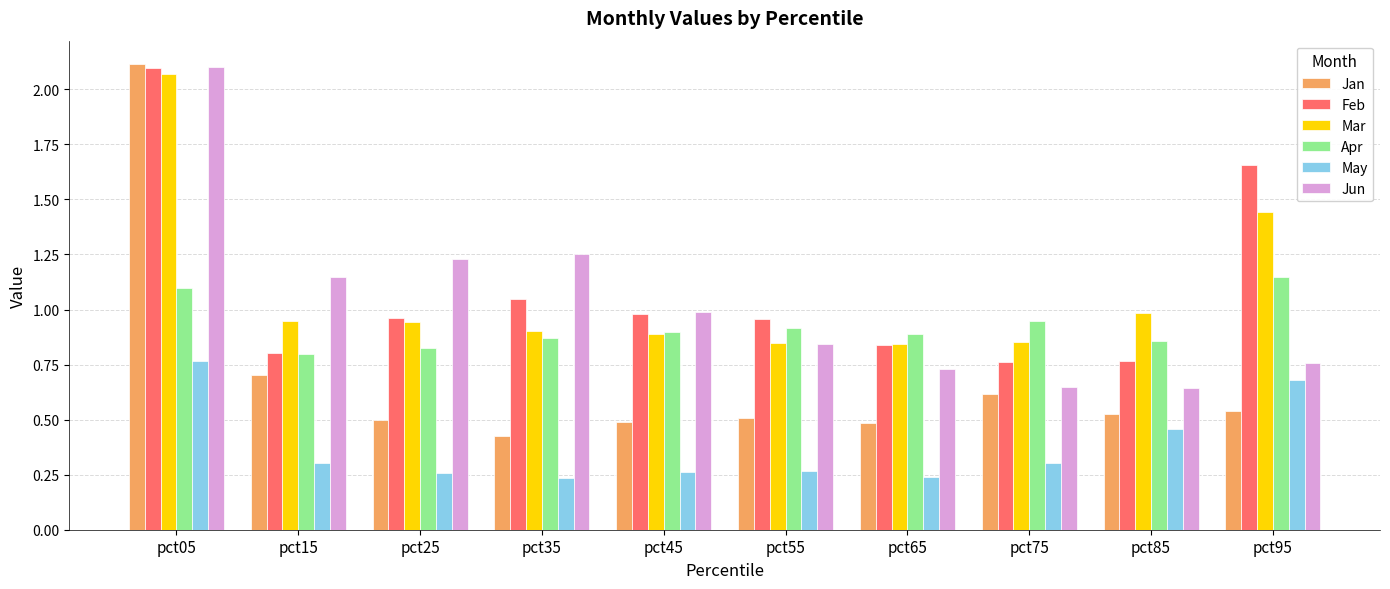

How many series are shown in this chart?

6